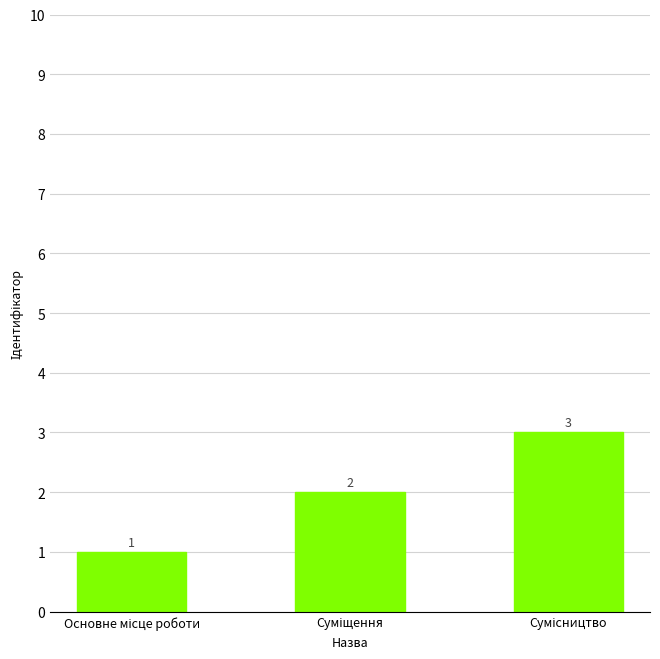

How many bars are there in total?

3